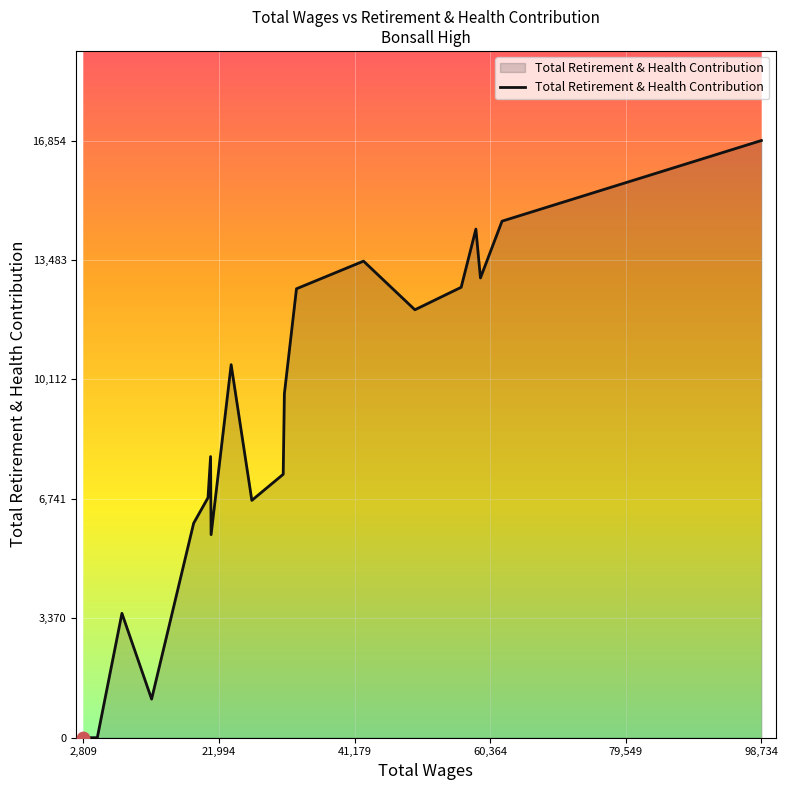

What is the greatest value displayed?

16854